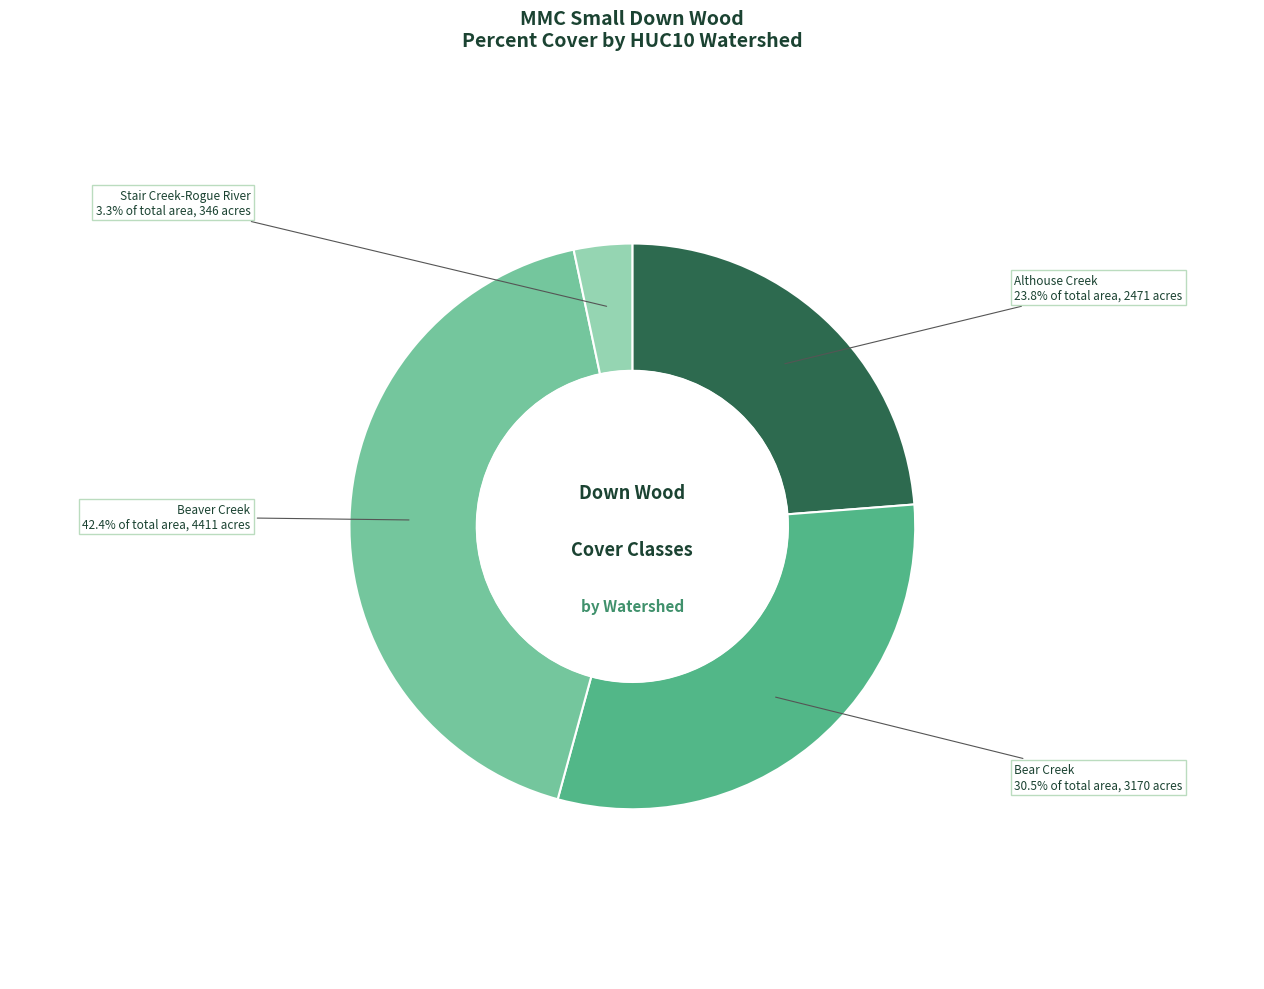

Is there a majority slice in this chart?

No